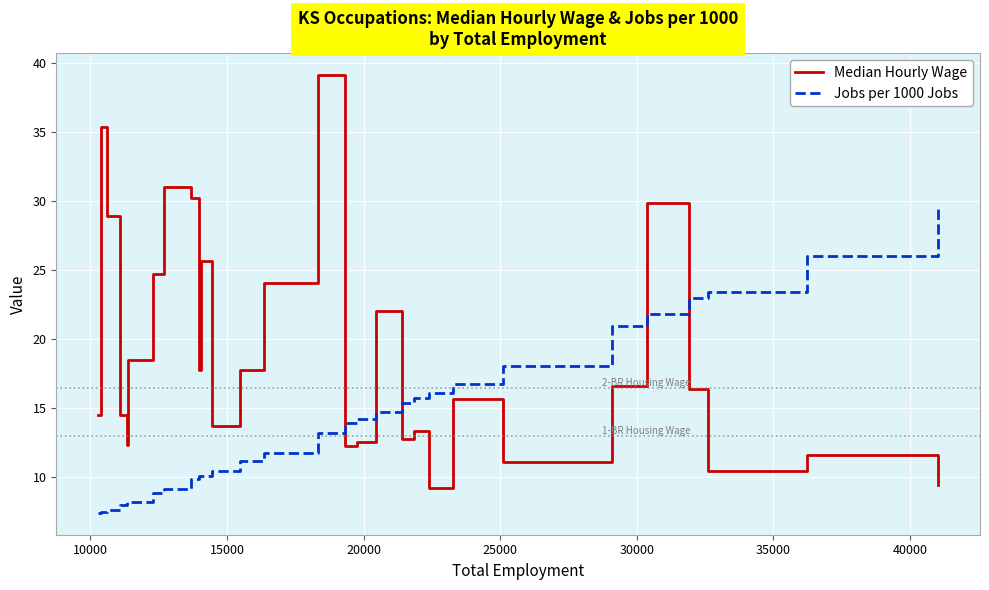

Rank the series by their average value, from lowest to highest.

Jobs per 1000 Jobs, Median Hourly Wage